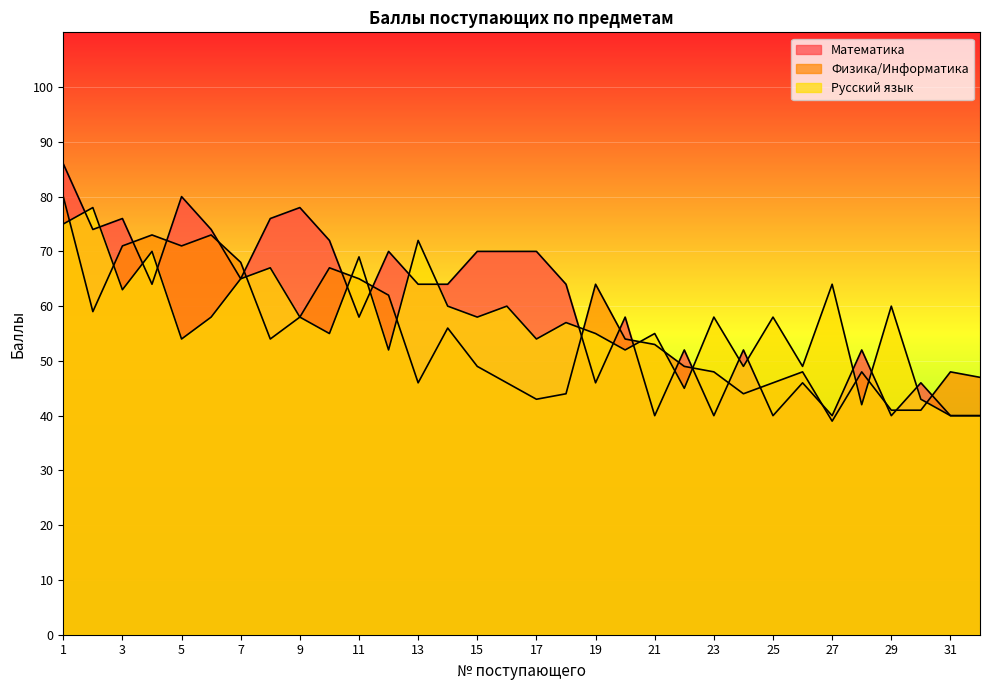

Where is the first local minimum for Русский язык?

3